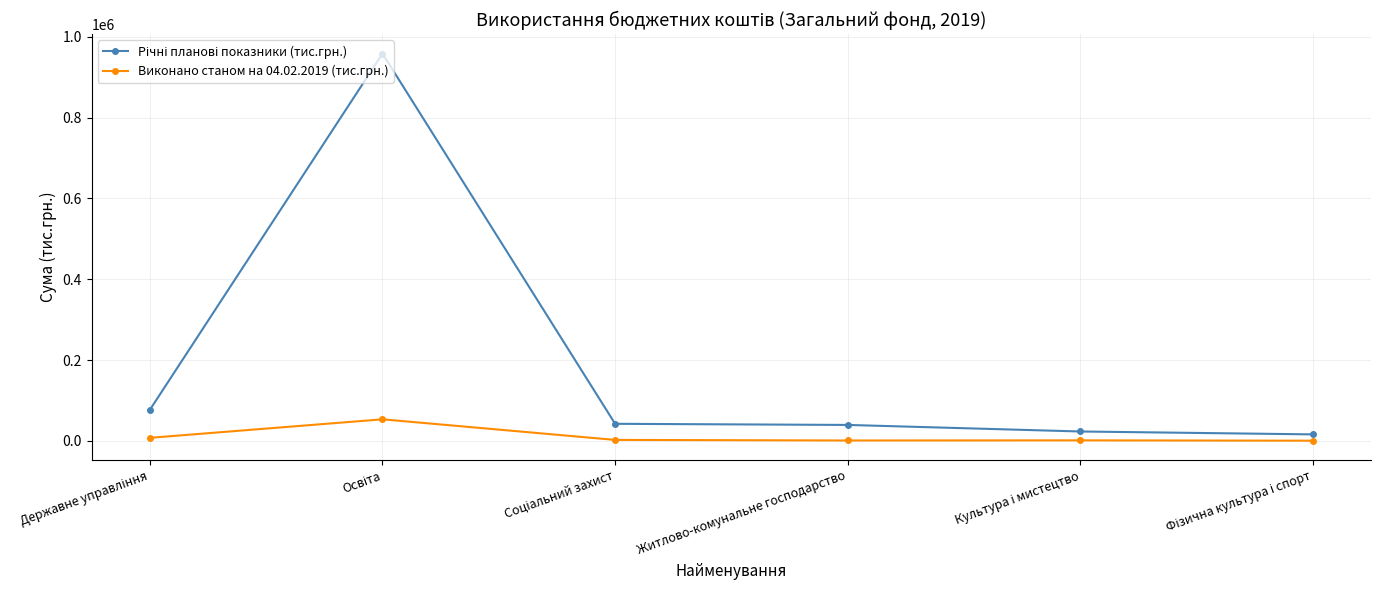

True or false: Виконано станом на 04.02.2019 (тис.грн.) has more than 2 points higher than both neighbors.

False